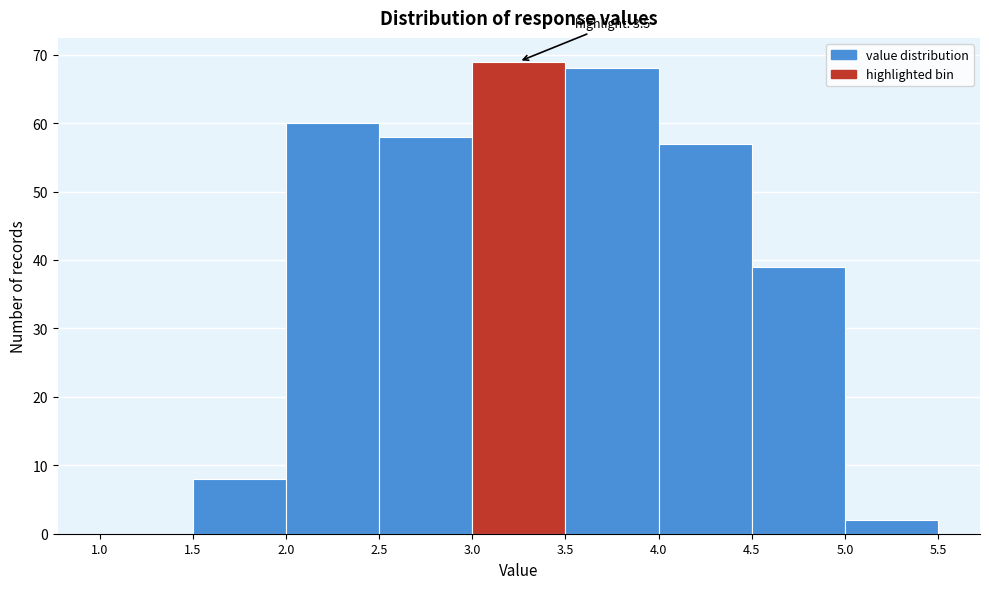

Which range on the x-axis has the tallest bar?

3.0 to 3.5